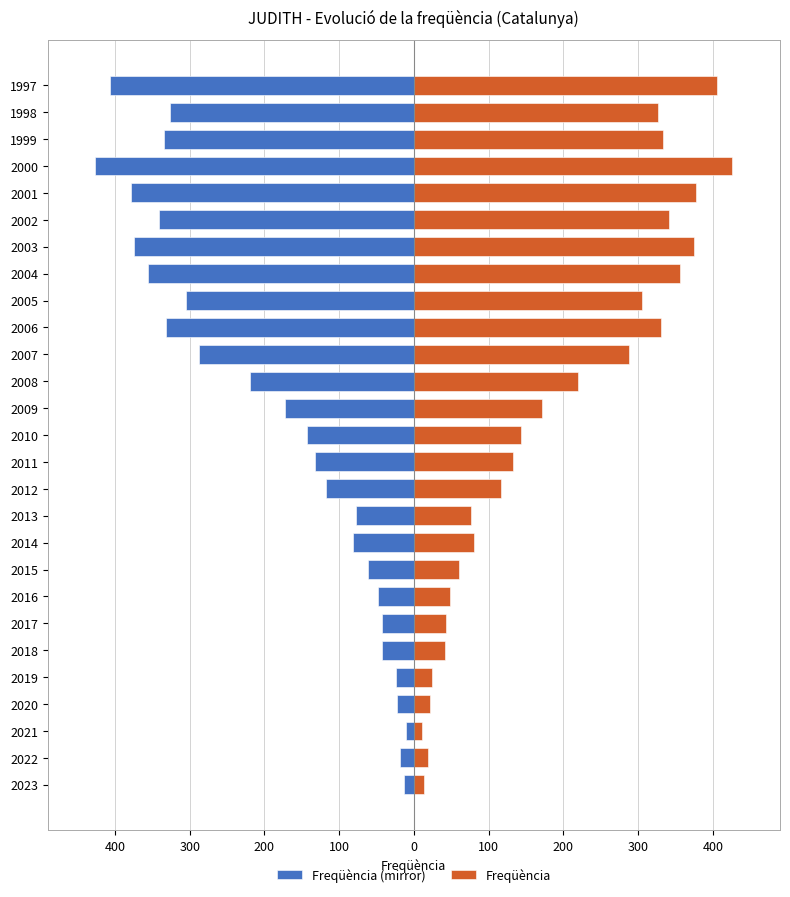

What is the difference between the maximum and minimum values in the Freqüència (mirror) series?

415